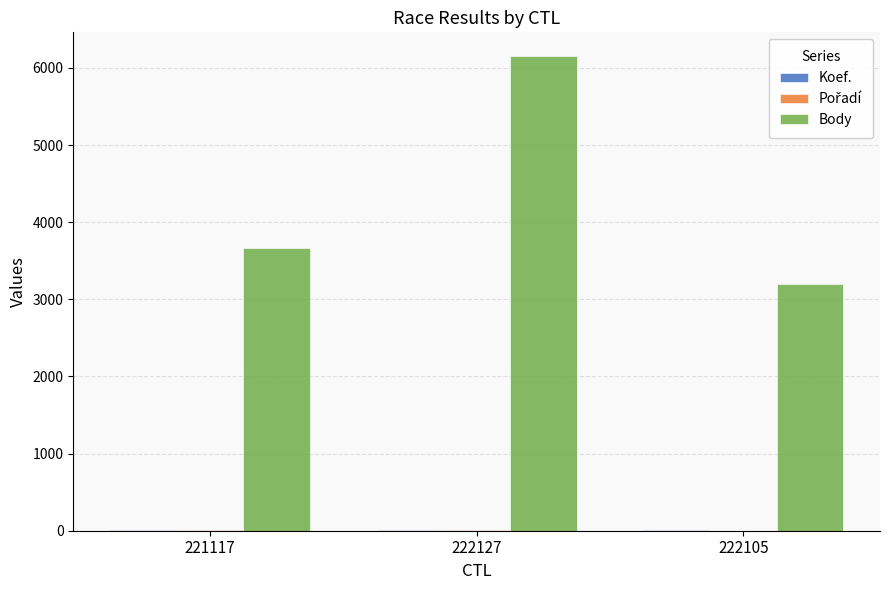

Does the chart contain stacked bars?

No